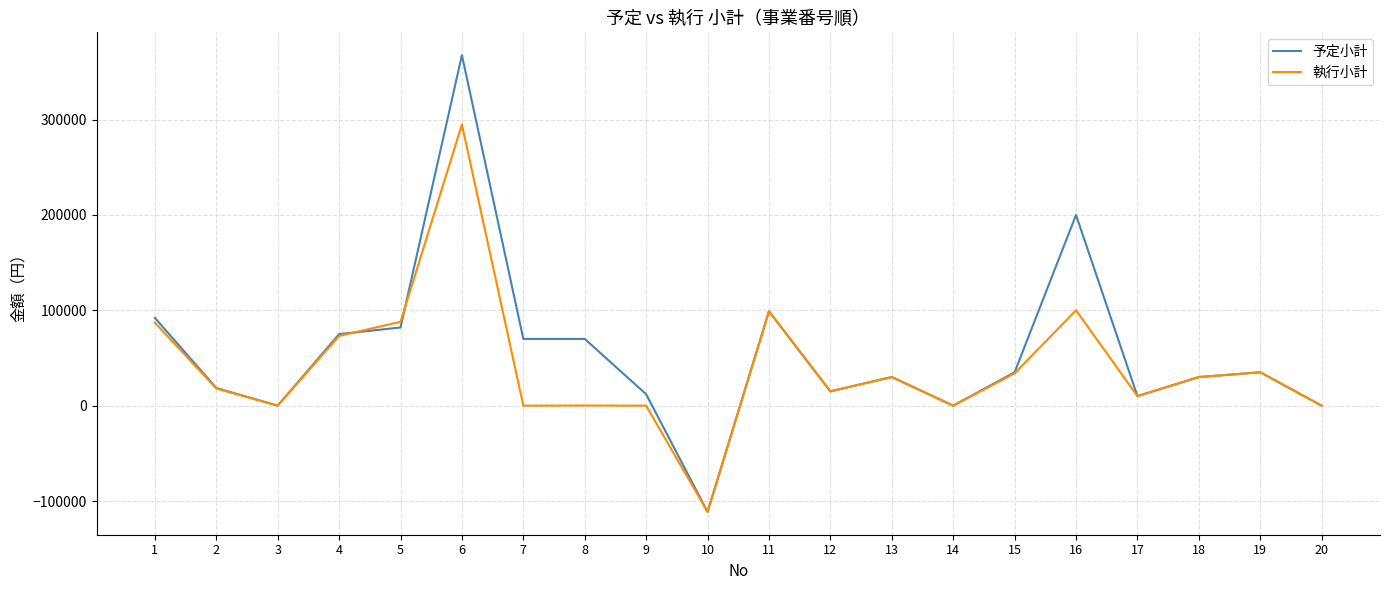

At which category does 予定小計 reach its first local peak?

6